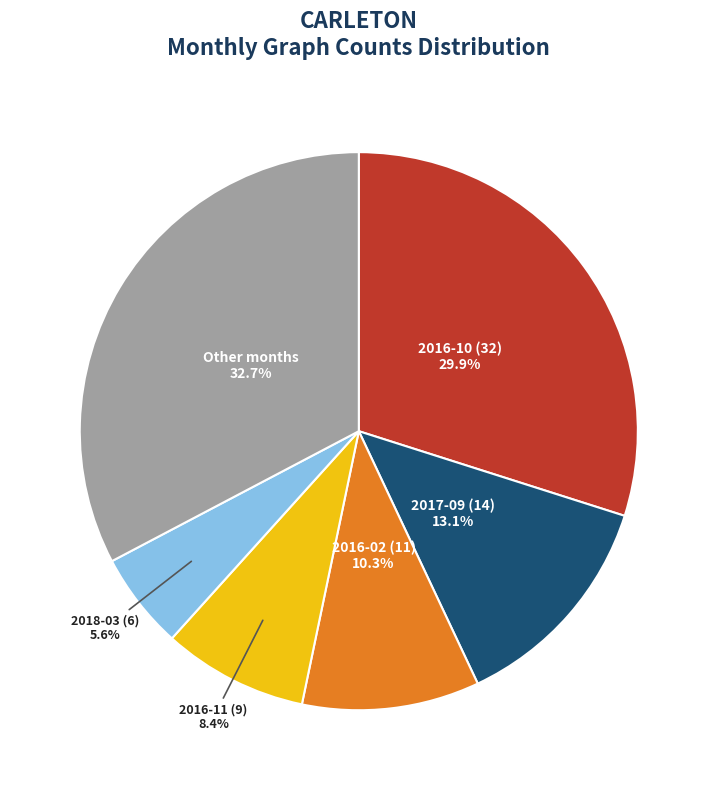

Is there a majority slice in this chart?

No